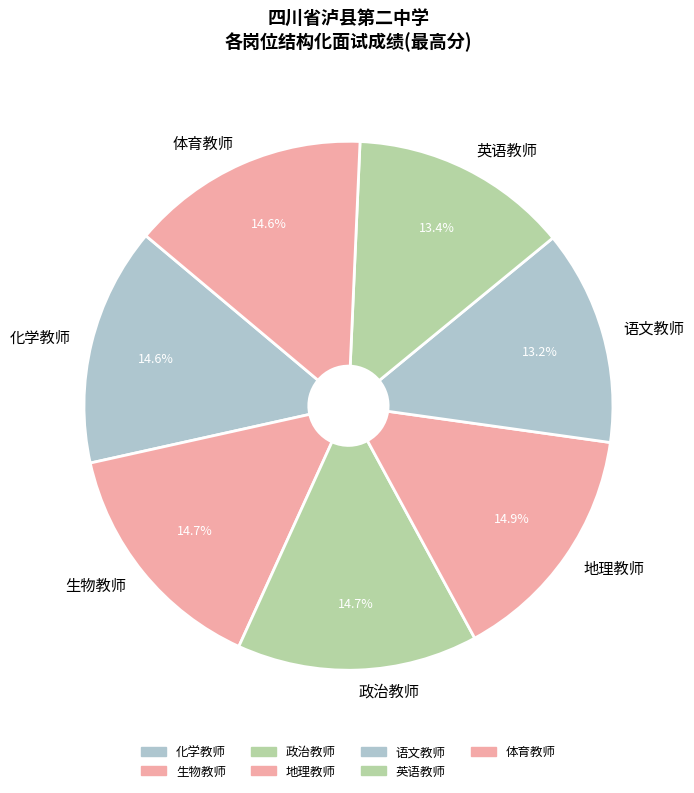

To the nearest percent, what is the combined percentage of 政治教师 and 化学教师?

29%